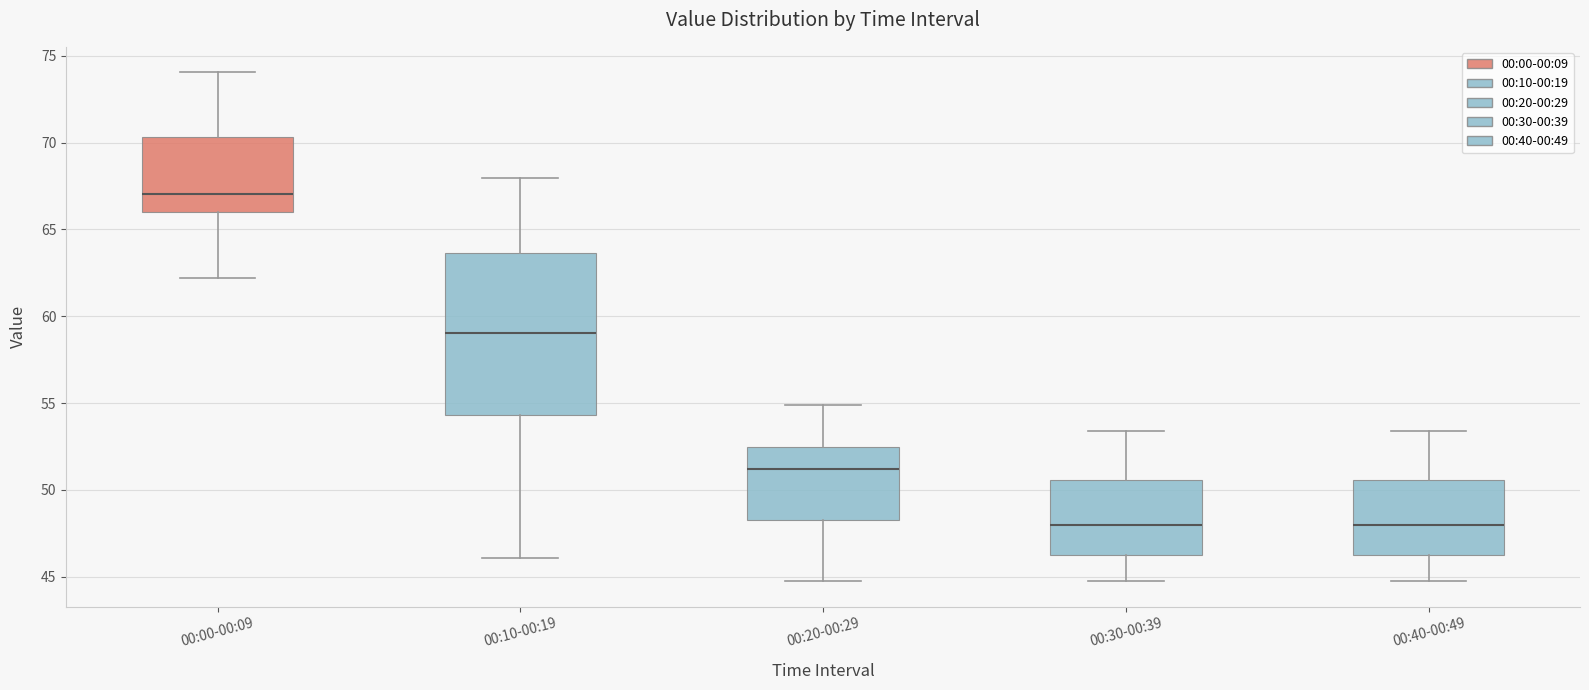

Which box's median line is the highest?

00:00-00:09